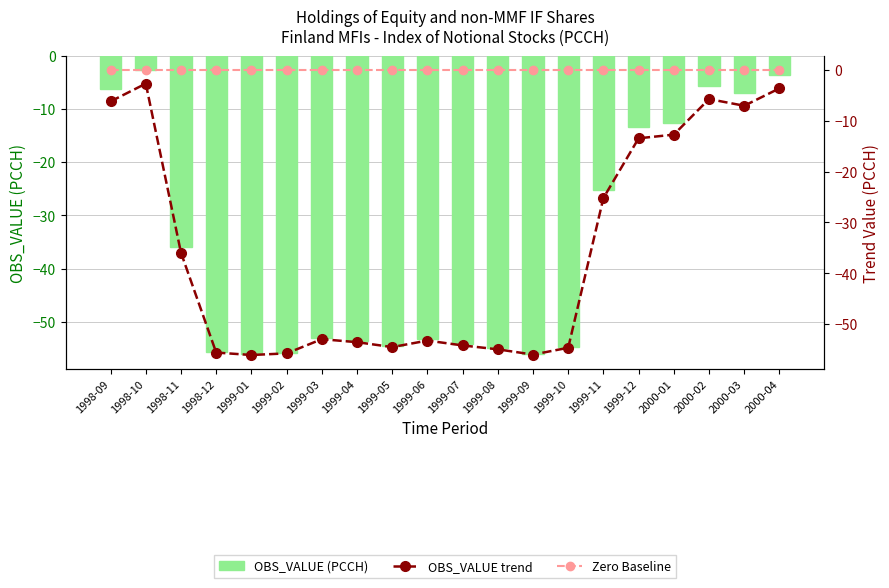

Rank the series at 2000-01 from lowest to highest value.

OBS_VALUE (PCCH), OBS_VALUE trend, Zero Baseline